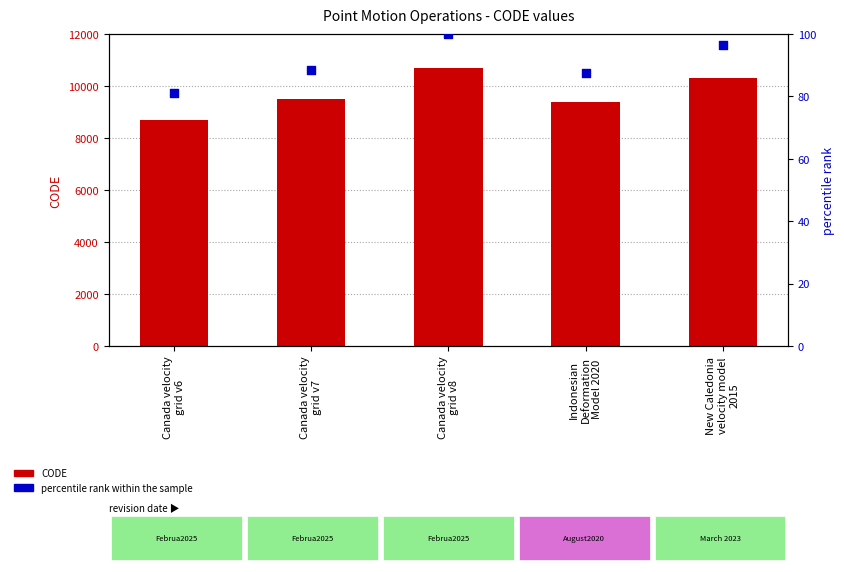

Which series has the widest spread of Y values?

CODE